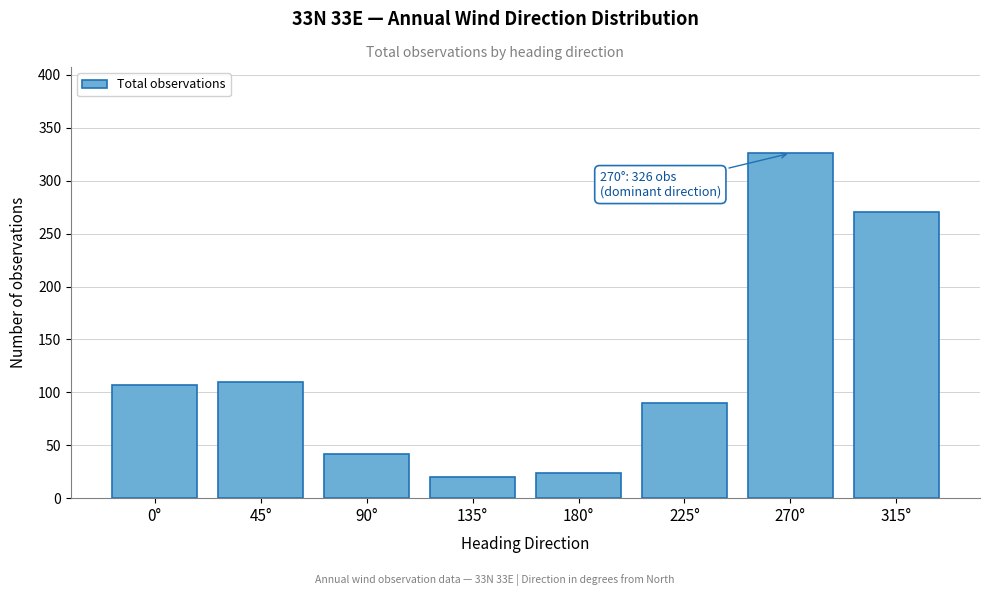

Reading right to left, what are all the values shown in this chart?

270	326	90	24	20	42	110	107